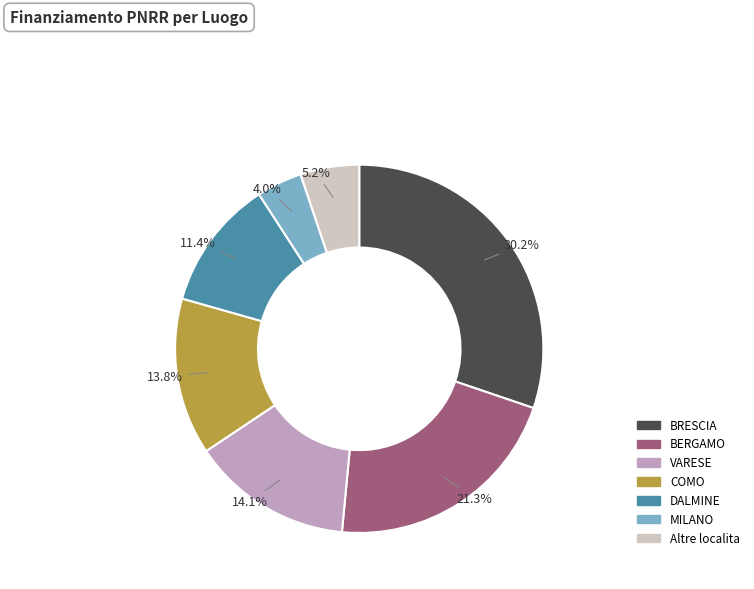

Is there any slice that represents more than half of the pie?

No